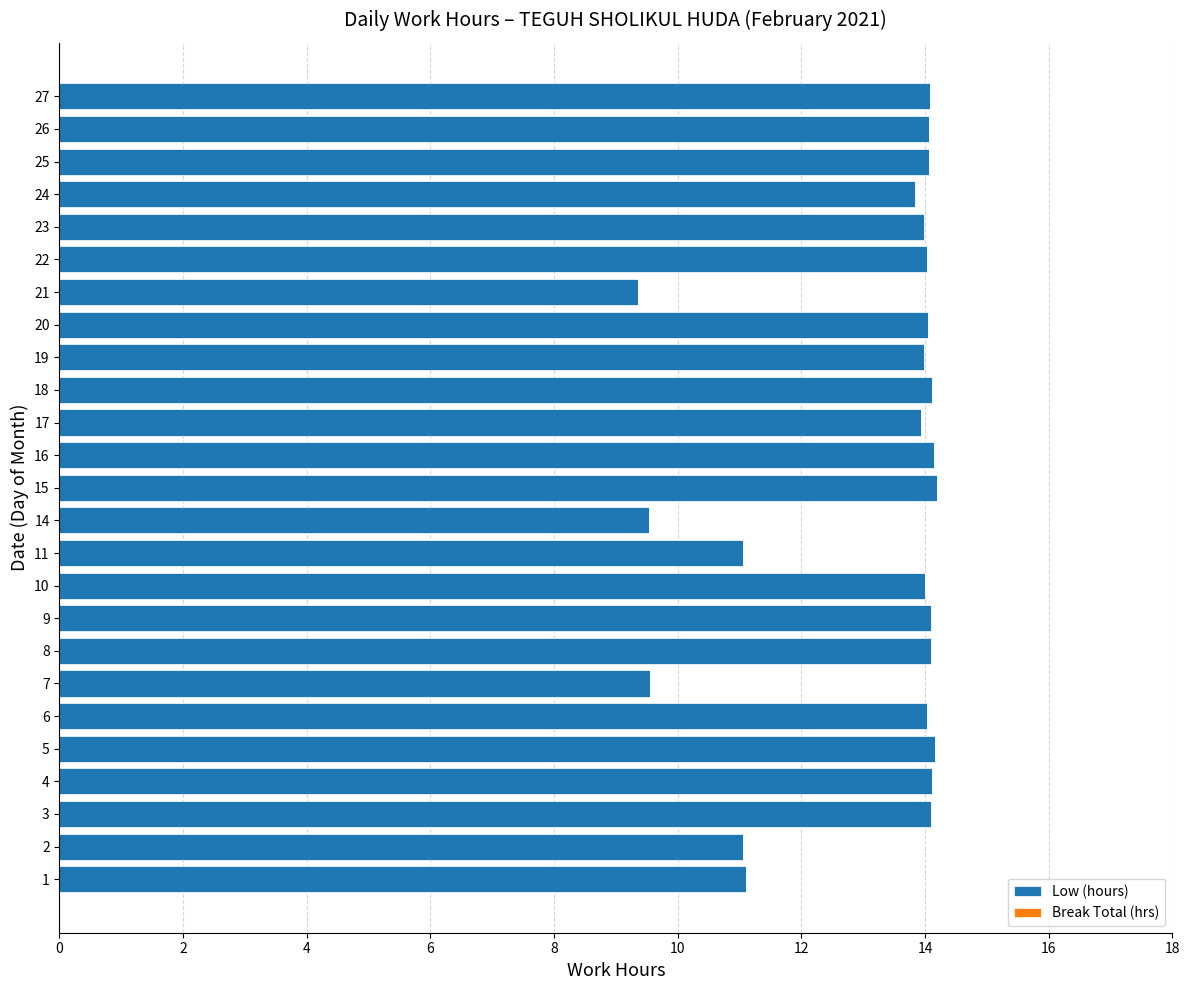

Are the bars grouped side by side (vs. stacked)?

No